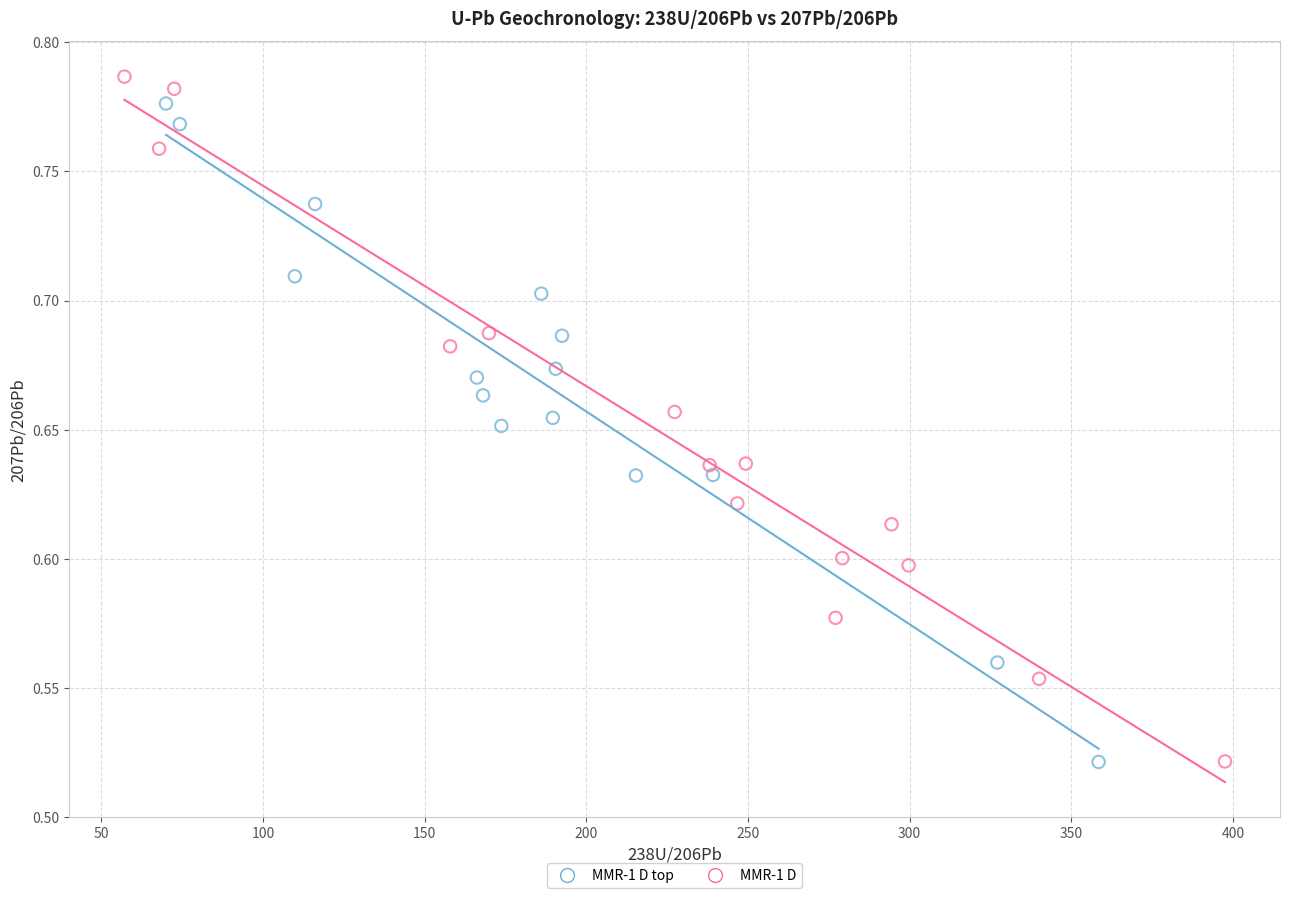

What are all the series names shown in the legend?

MMR-1 D top, MMR-1 D